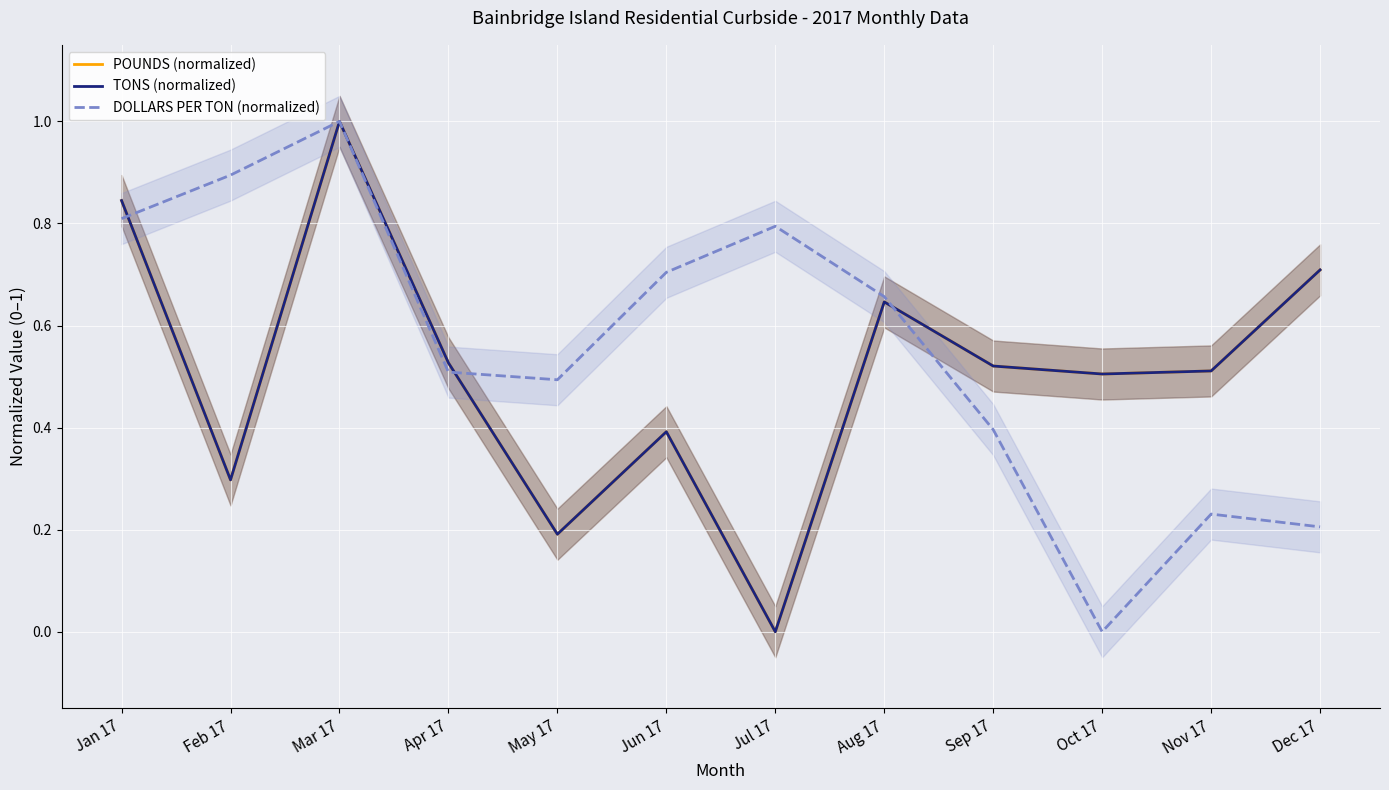

In TONS (normalized), how many points are lower than both neighbors (excluding endpoints)?

4